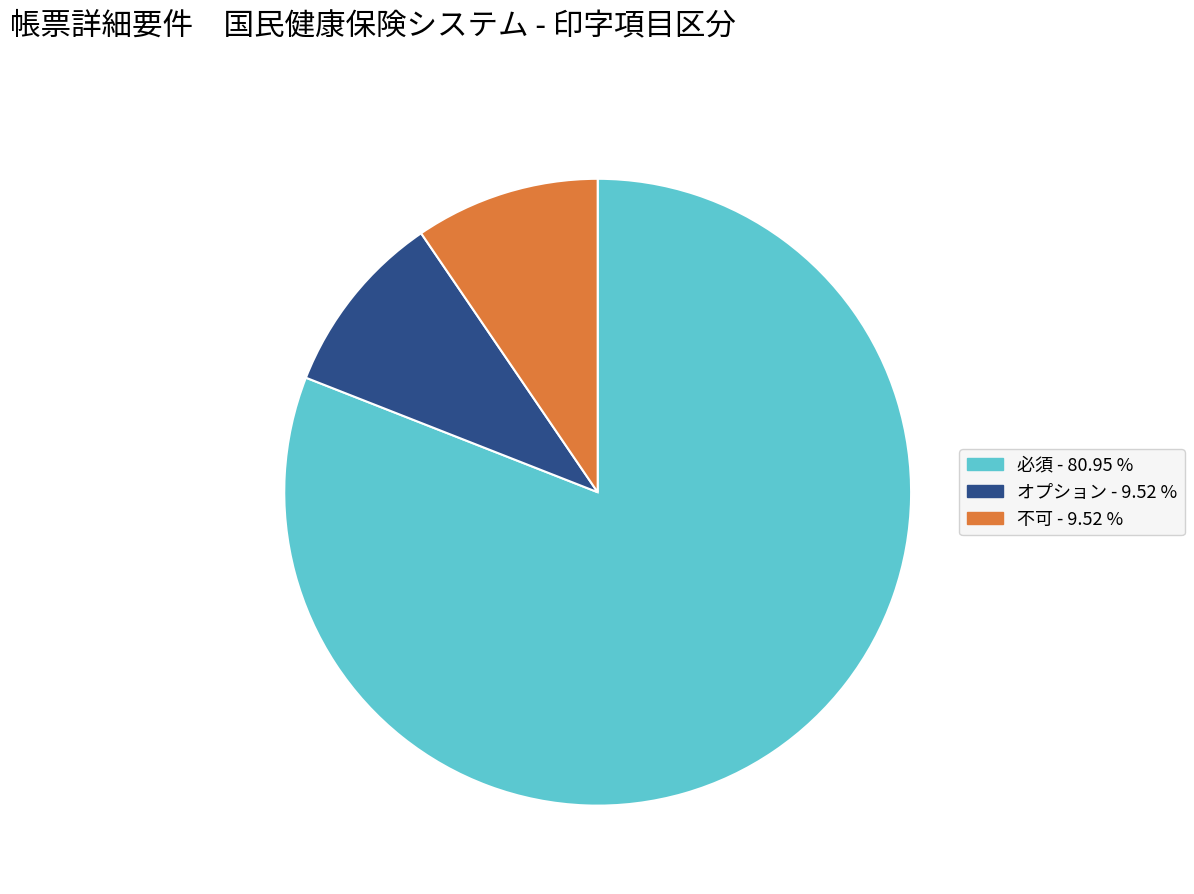

Between 必須 and オプション, which is larger?

必須